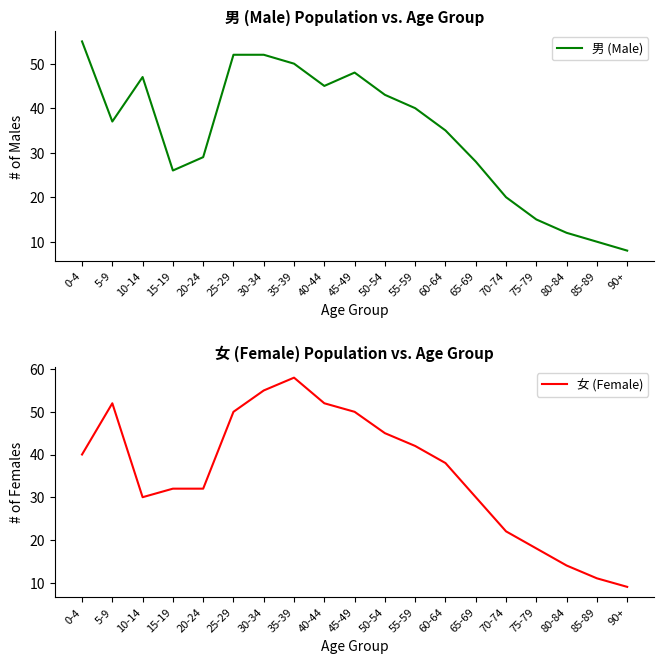

Is the value of 女 (Female) at 70-74 greater than the value of 男 (Male) at 65-69?

No